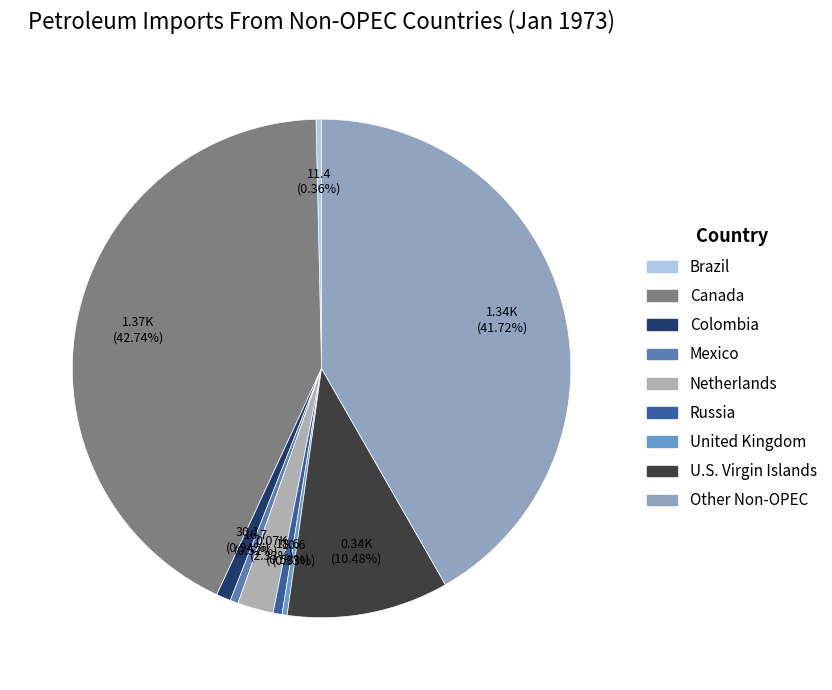

Combined, do Russia and Mexico account for over 50%?

No